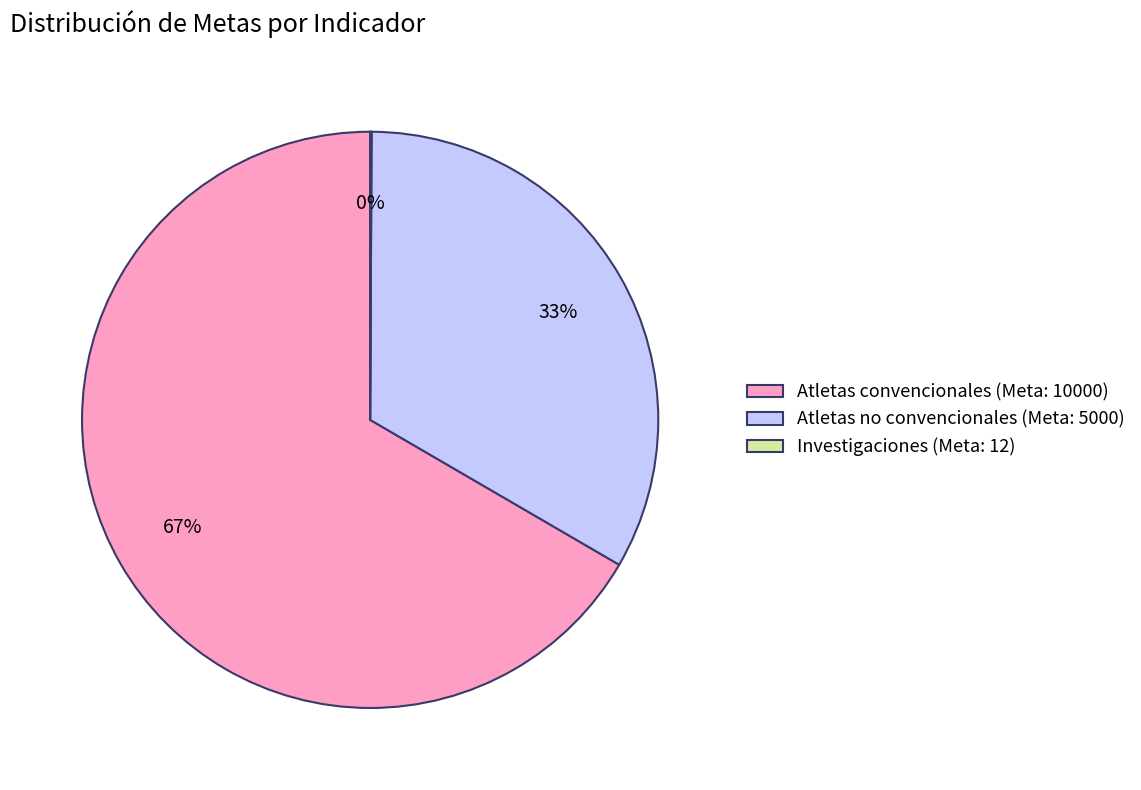

What is the largest slice in the pie chart?

Atletas convencionales (Meta: 10000)